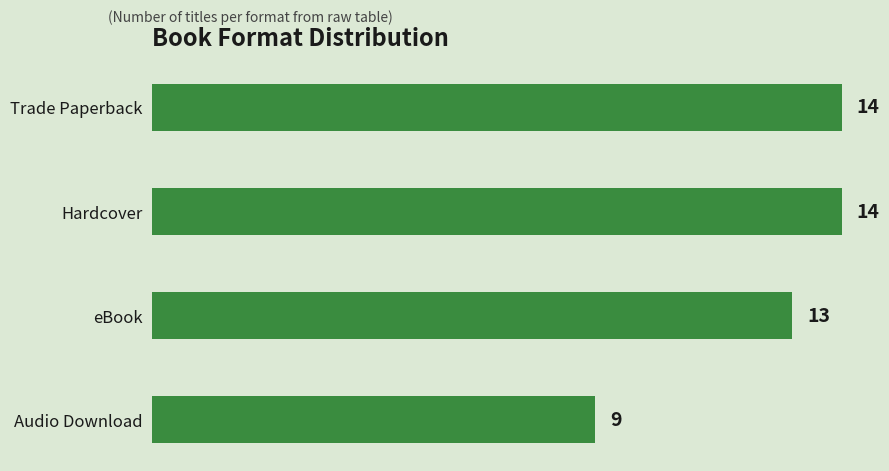

Are the bars horizontal?

Yes